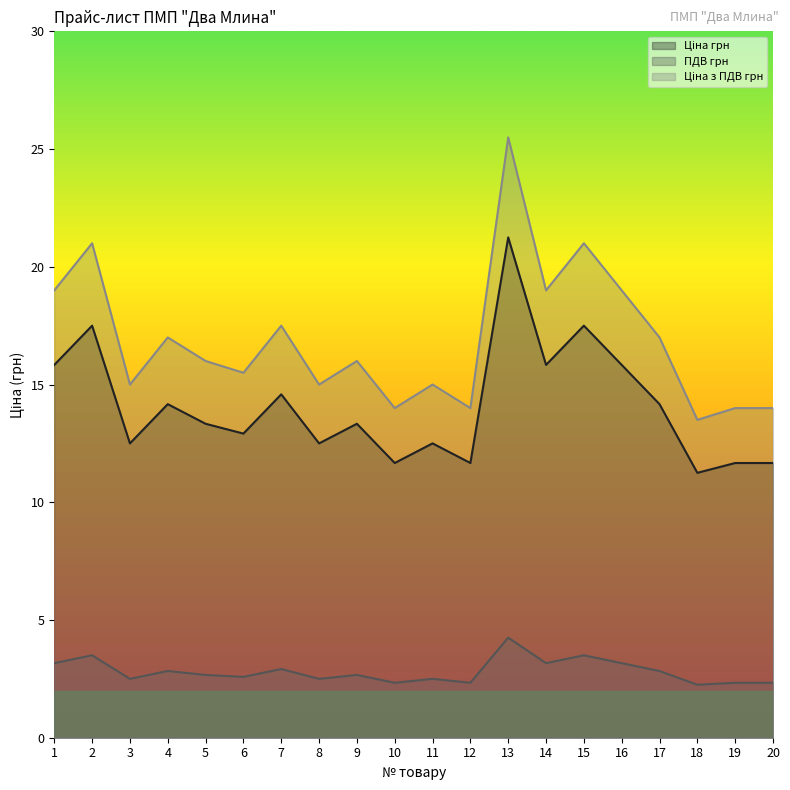

The Ціна грн series shows 10.6 at 16. True or false?

False